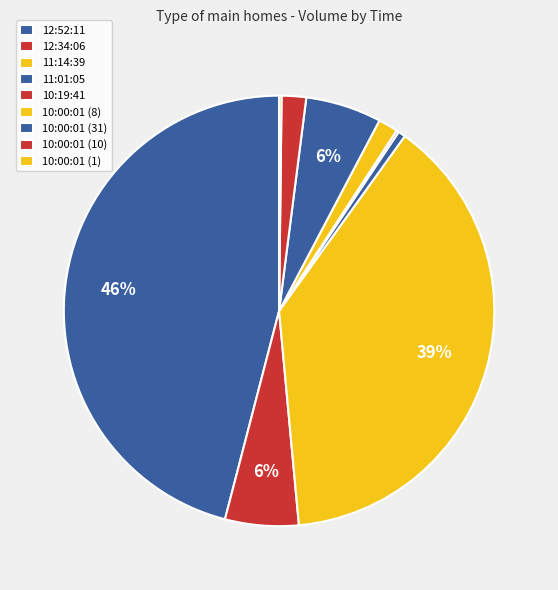

Is it true that 10:00:01 (31) is 17% of the pie?

False